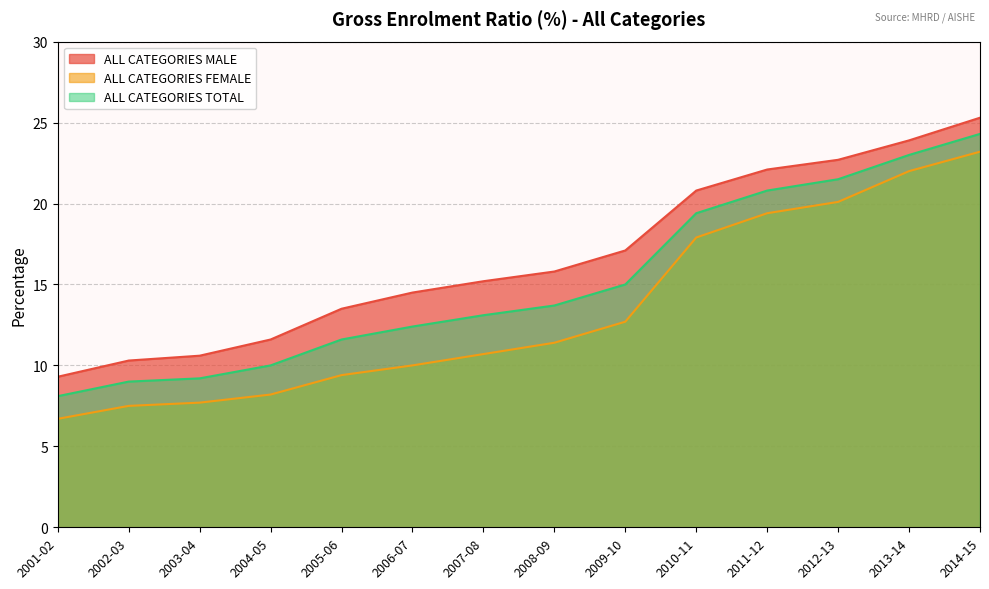

What is the label of the 9th point from the left?

2009-10